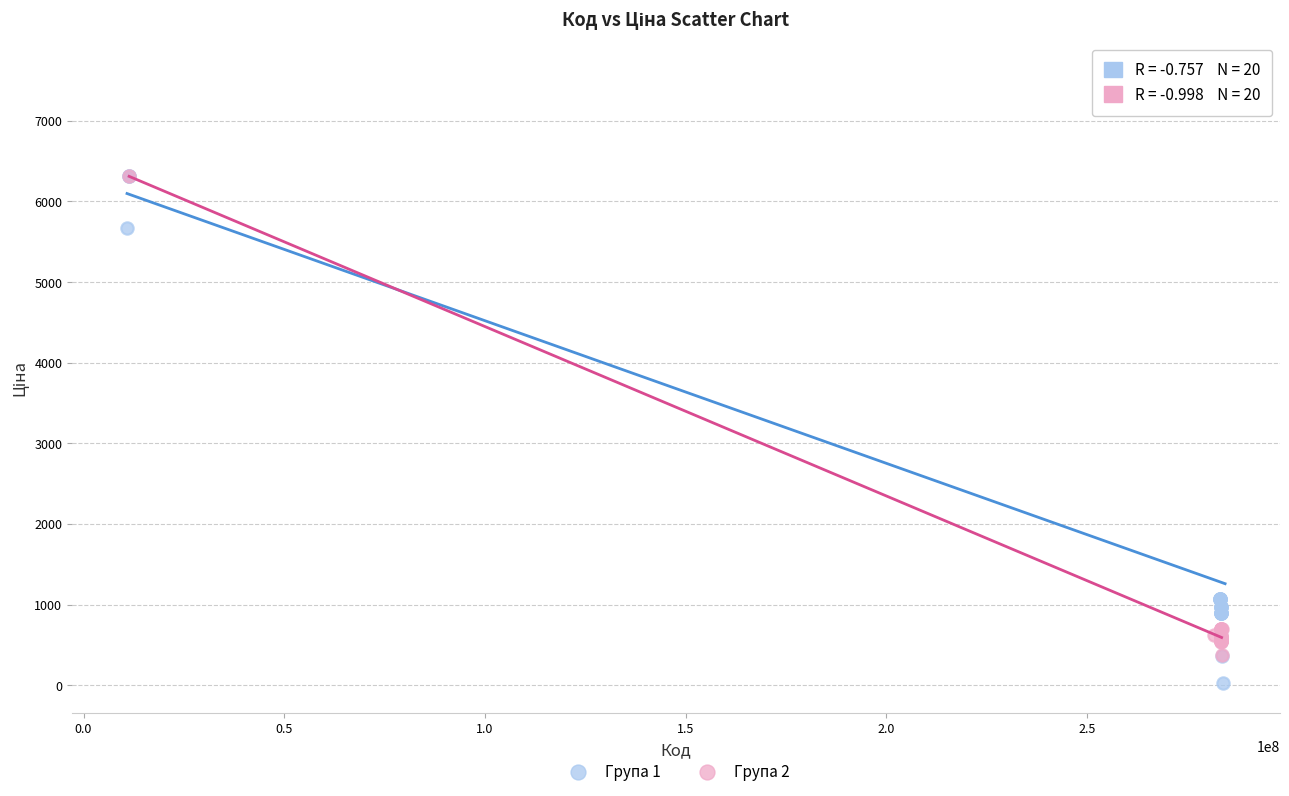

What are all the series names shown in the legend?

Група 1, Група 2